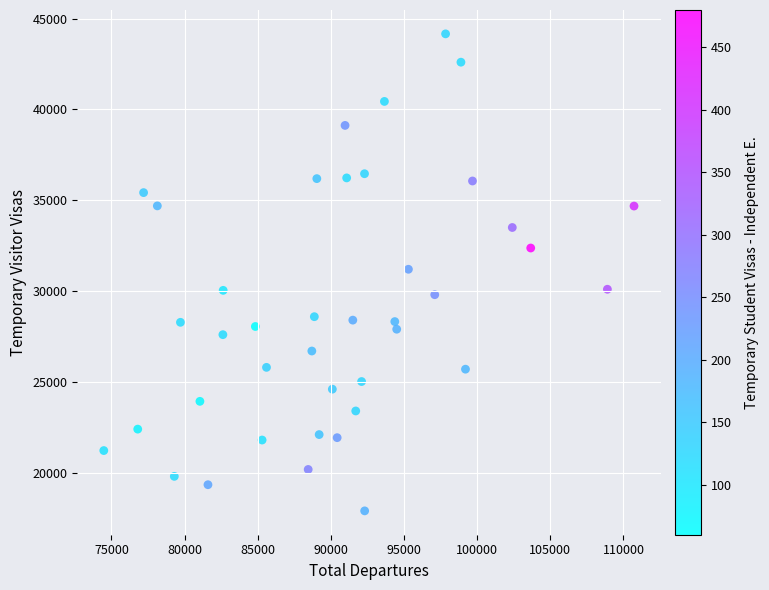

What is the range of Y values (max minus min)?

26260